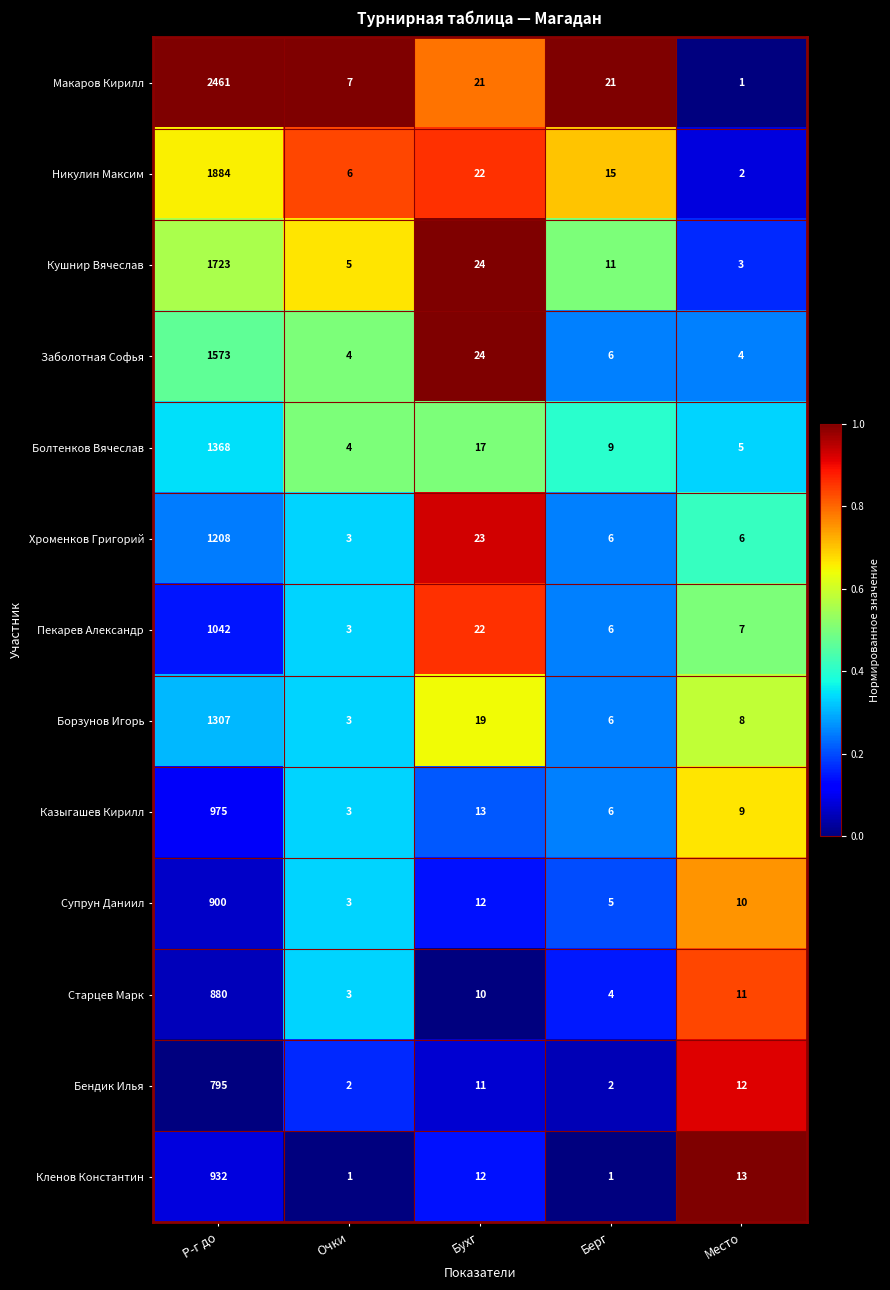

Rank the series at Р-г до from lowest to highest value.

Бендик Илья, Старцев Марк, Супрун Даниил, Кленов Константин, Казыгашев Кирилл, Пекарев Александр, Хроменков Григорий, Борзунов Игорь, Болтенков Вячеслав, Заболотная Софья, Кушнир Вячеслав, Никулин Максим, Макаров Кирилл